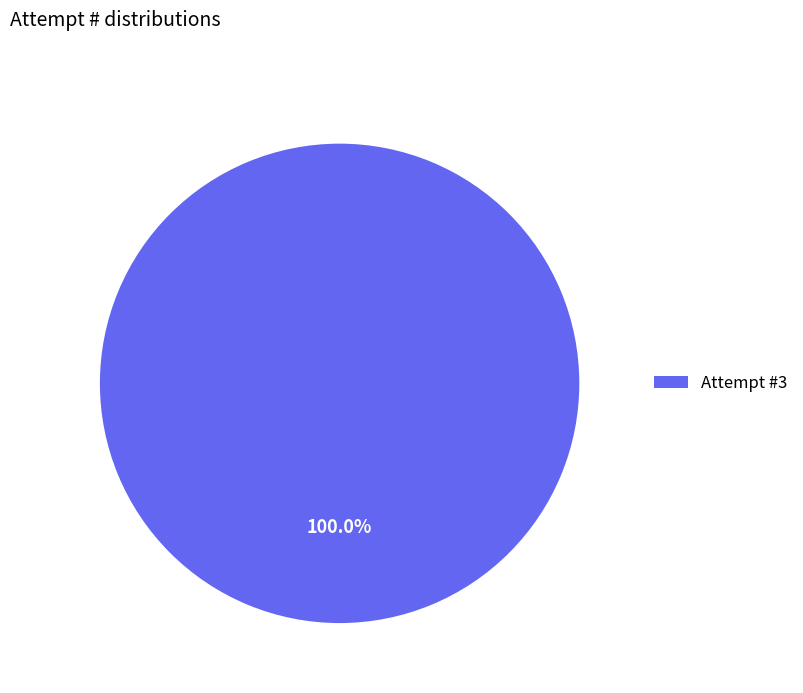

Is there a majority slice in this chart?

Yes